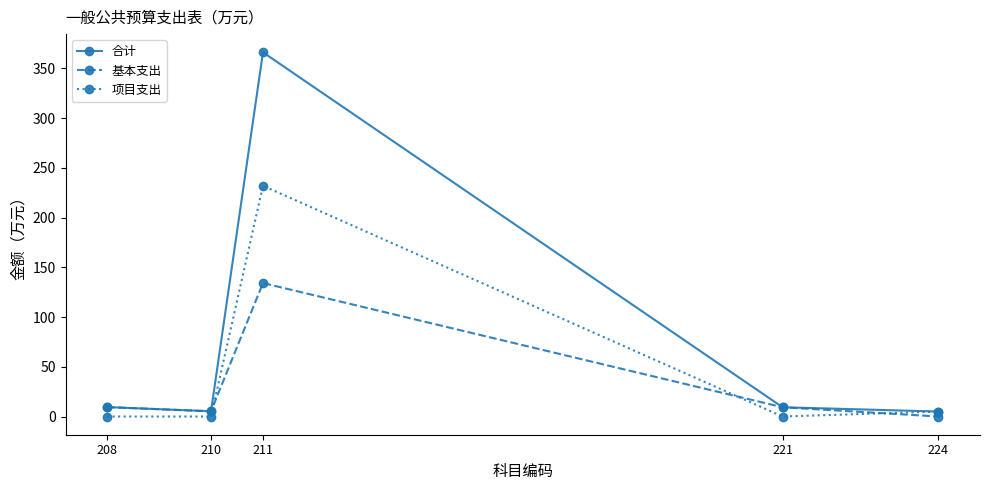

At which category does the chart reach its peak across all series?

211